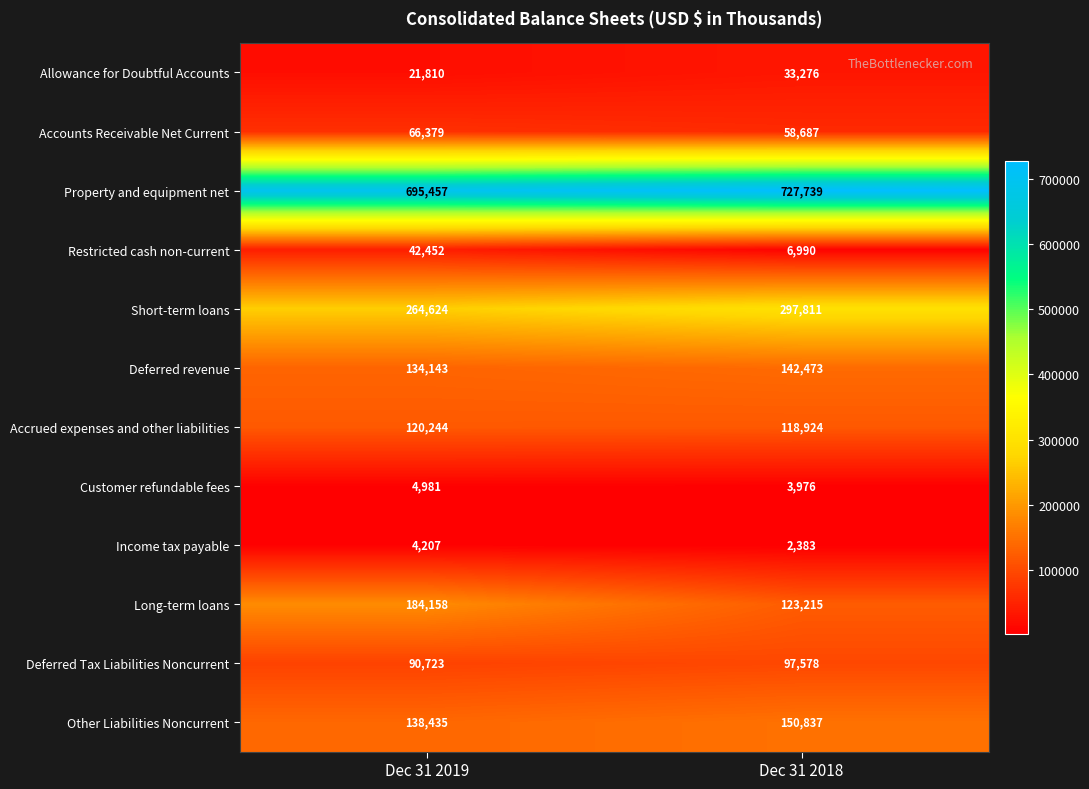

The Allowance for Doubtful Accounts series shows 21810 at Dec 31 2019. True or false?

True